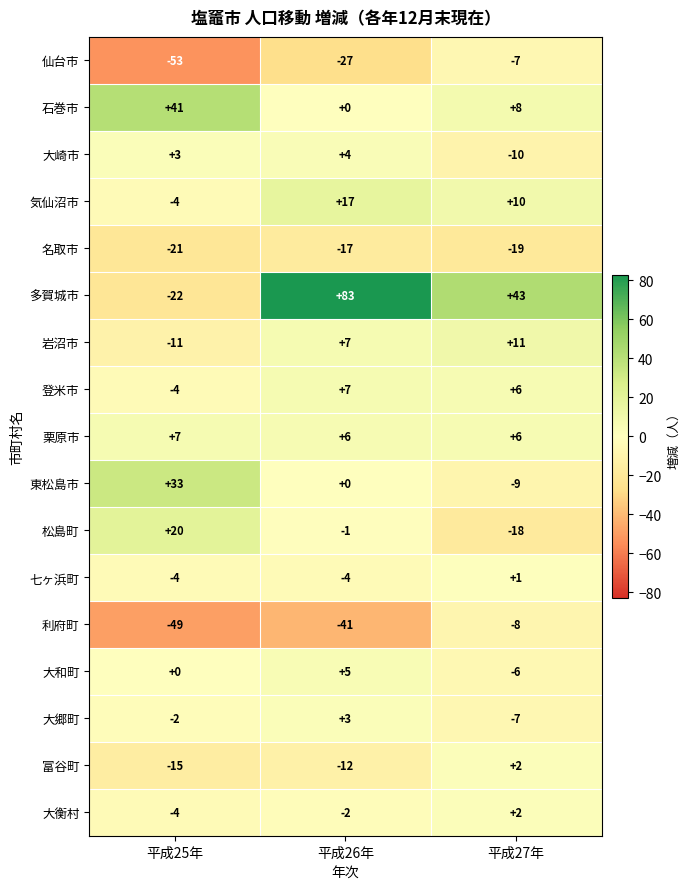

What is the lowest value of the 仙台市 series?

-53